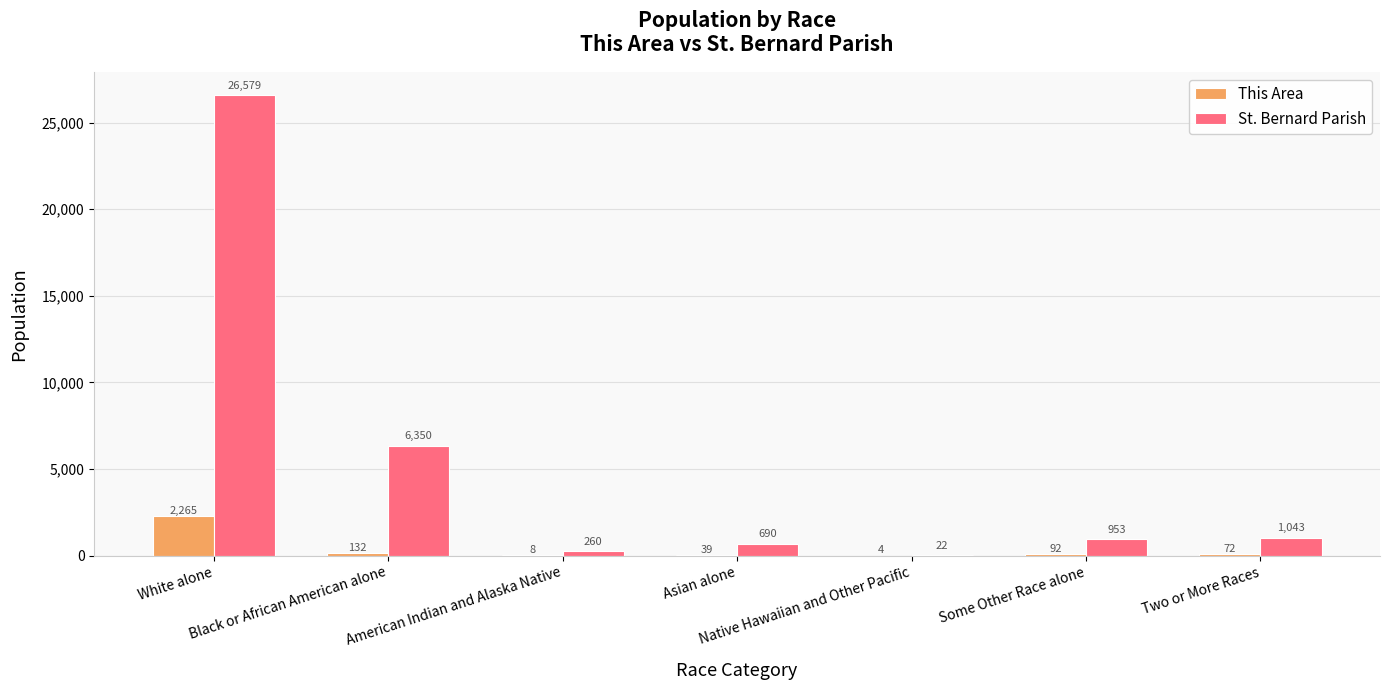

Are the bars grouped side by side (vs. stacked)?

Yes